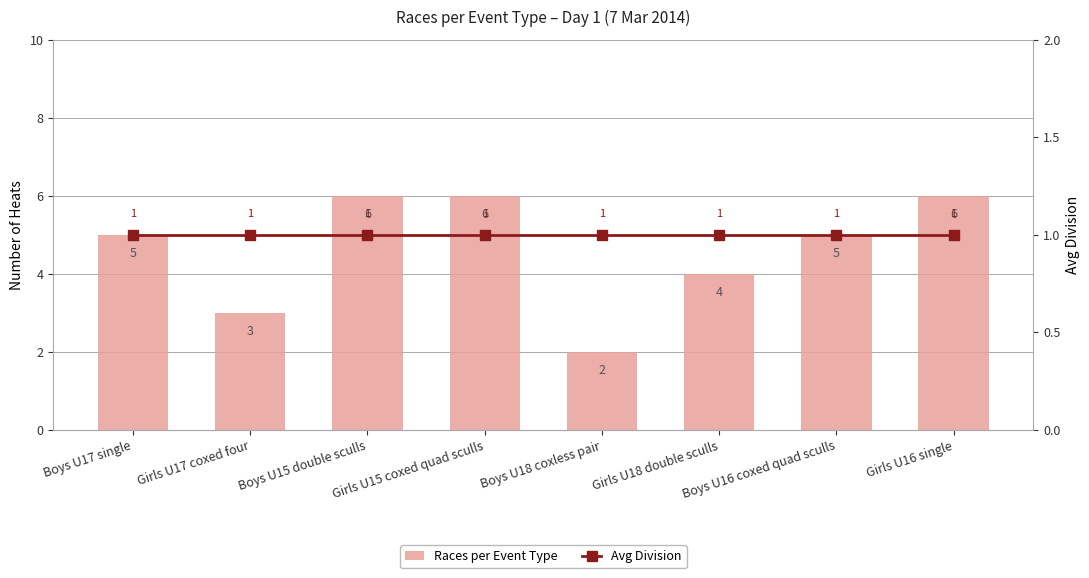

Where does the Races per Event Type series first go above 5?

Boys U15 double sculls